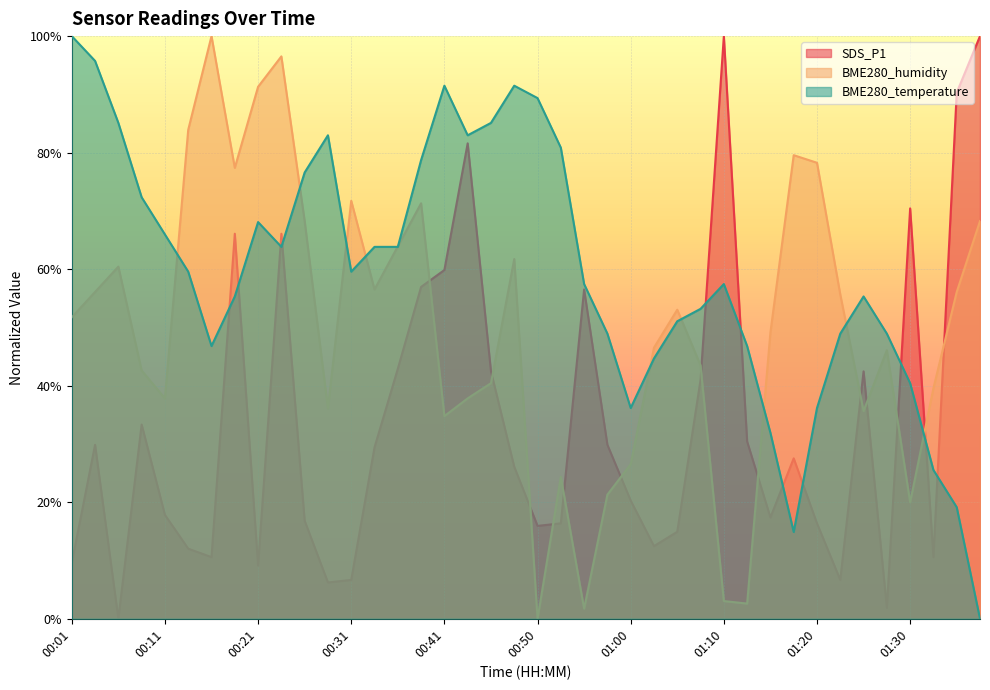

List the series in order of their overall mean, highest first.

BME280_temperature, BME280_humidity, SDS_P1